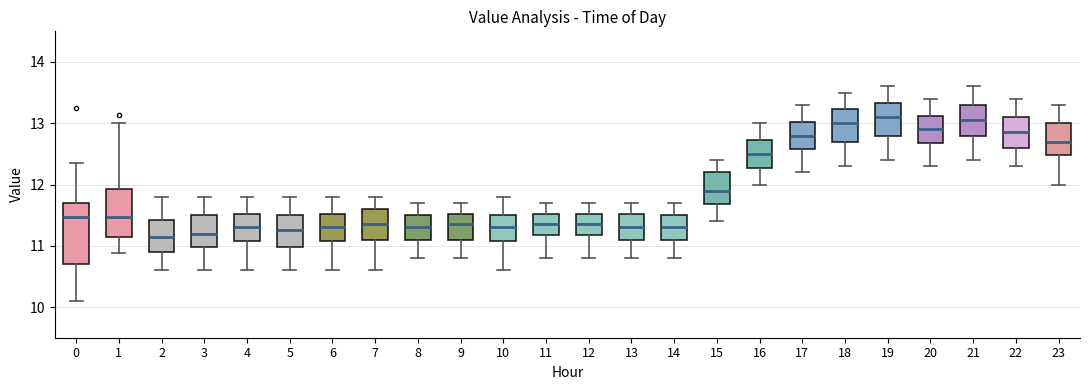

Reading left to right, transcribe this box plot: for each box, give where its median line is, the range the box spans, and where its two whiskers end, as read against the y-axis. The values are not printed on the chart, so give them approximately, as read against the axis.

0: median 11.5, box 10.7 to 11.7, whiskers 10.1 to 12.4
1: median 11.5, box 11.2 to 11.9, whiskers 10.9 to 13.0
2: median 11.2, box 10.9 to 11.4, whiskers 10.6 to 11.8
3: median 11.2, box 11.0 to 11.5, whiskers 10.6 to 11.8
4: median 11.3, box 11.1 to 11.5, whiskers 10.6 to 11.8
5: median 11.3, box 11.0 to 11.5, whiskers 10.6 to 11.8
6: median 11.3, box 11.1 to 11.5, whiskers 10.6 to 11.8
7: median 11.4, box 11.1 to 11.6, whiskers 10.6 to 11.8
8: median 11.3, box 11.1 to 11.5, whiskers 10.8 to 11.7
9: median 11.4, box 11.1 to 11.5, whiskers 10.8 to 11.7
10: median 11.3, box 11.1 to 11.5, whiskers 10.6 to 11.8
11: median 11.4, box 11.2 to 11.5, whiskers 10.8 to 11.7
12: median 11.4, box 11.2 to 11.5, whiskers 10.8 to 11.7
13: median 11.3, box 11.1 to 11.5, whiskers 10.8 to 11.7
14: median 11.3, box 11.1 to 11.5, whiskers 10.8 to 11.7
15: median 11.9, box 11.7 to 12.2, whiskers 11.4 to 12.4
16: median 12.5, box 12.3 to 12.7, whiskers 12.0 to 13.0
17: median 12.8, box 12.6 to 13.0, whiskers 12.2 to 13.3
18: median 13.0, box 12.7 to 13.2, whiskers 12.3 to 13.5
19: median 13.1, box 12.8 to 13.3, whiskers 12.4 to 13.6
20: median 12.9, box 12.7 to 13.1, whiskers 12.3 to 13.4
21: median 13.1, box 12.8 to 13.3, whiskers 12.4 to 13.6
22: median 12.9, box 12.6 to 13.1, whiskers 12.3 to 13.4
23: median 12.7, box 12.5 to 13.0, whiskers 12.0 to 13.3